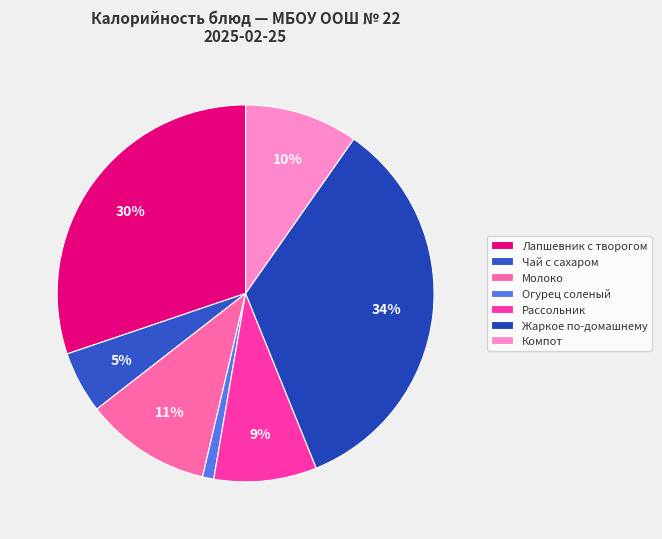

Does any single category account for the majority?

No